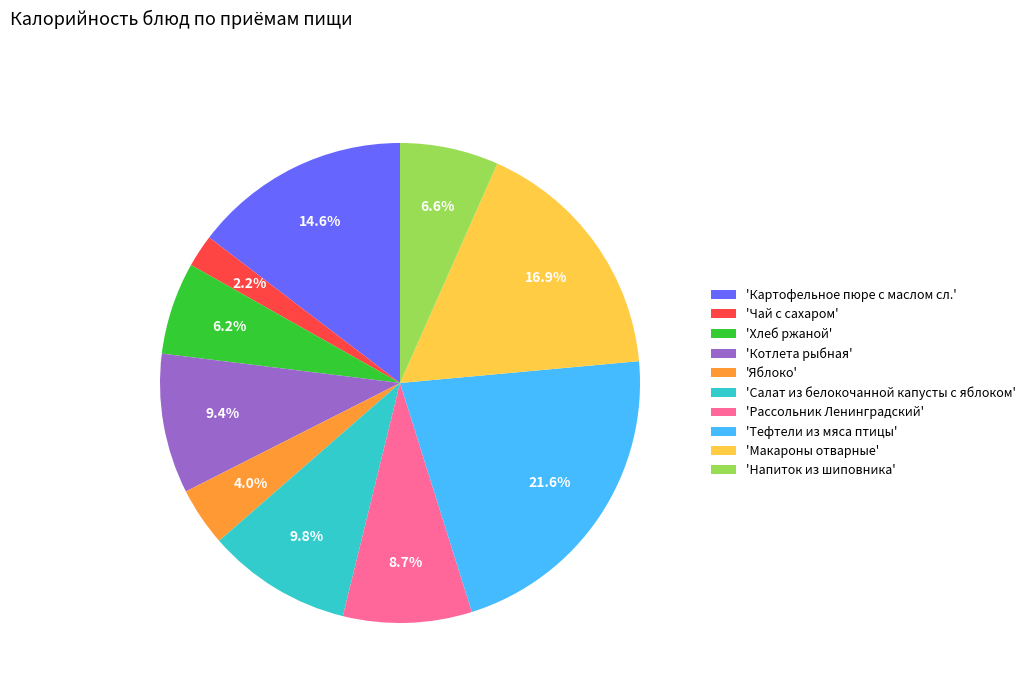

What is the largest slice in the pie chart?

'Тефтели из мяса птицы'